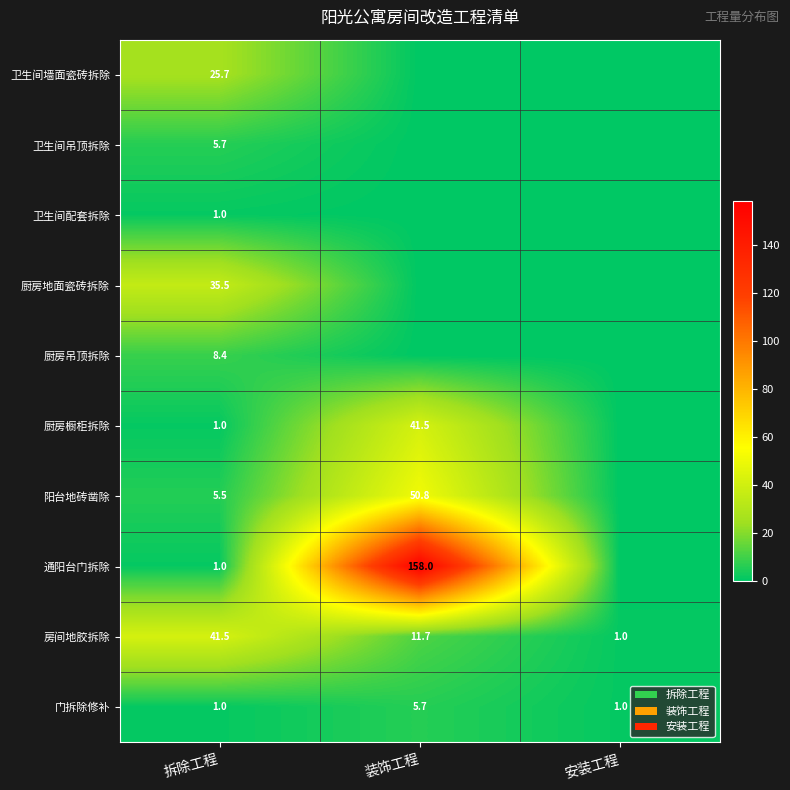

What is the spread (max minus min) of values at 拆除工程?

40.5